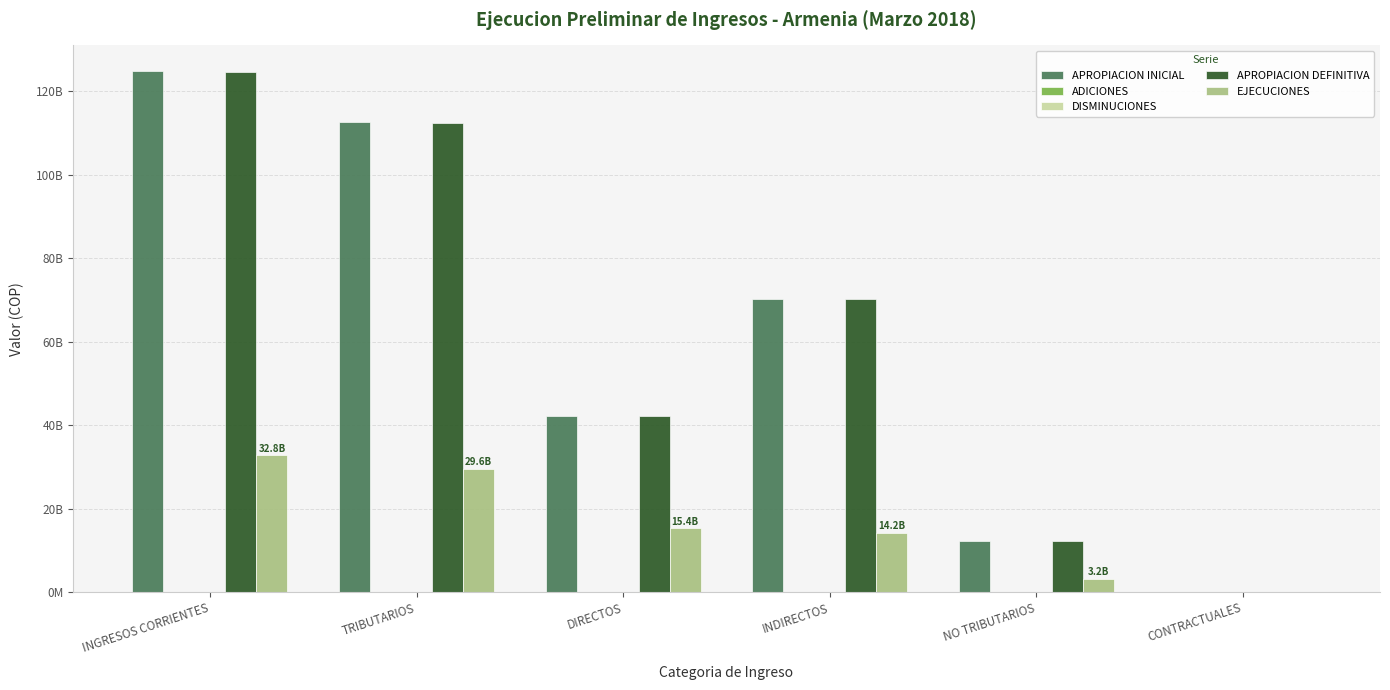

Reading left to right, list all the values displayed in this chart.

APROPIACION INICIAL: 124704568562.0	112495202184.0	42250700000.0	70244502184.0	12209366378.0	47550897.0
ADICIONES: 0.0	0.0	0.0	0.0	0.0	0.0
DISMINUCIONES: 65693980.5	65693980.5	0.0	65693980.5	0.0	0.0
APROPIACION DEFINITIVA: 124638874581.6	112429508203.6	42250700000.0	70178808203.6	12209366378.0	47550897.0
EJECUCIONES: 32782286539.4	29558978456.9	15374368720.8	14184609736.1	3223308082.5	4954466.5